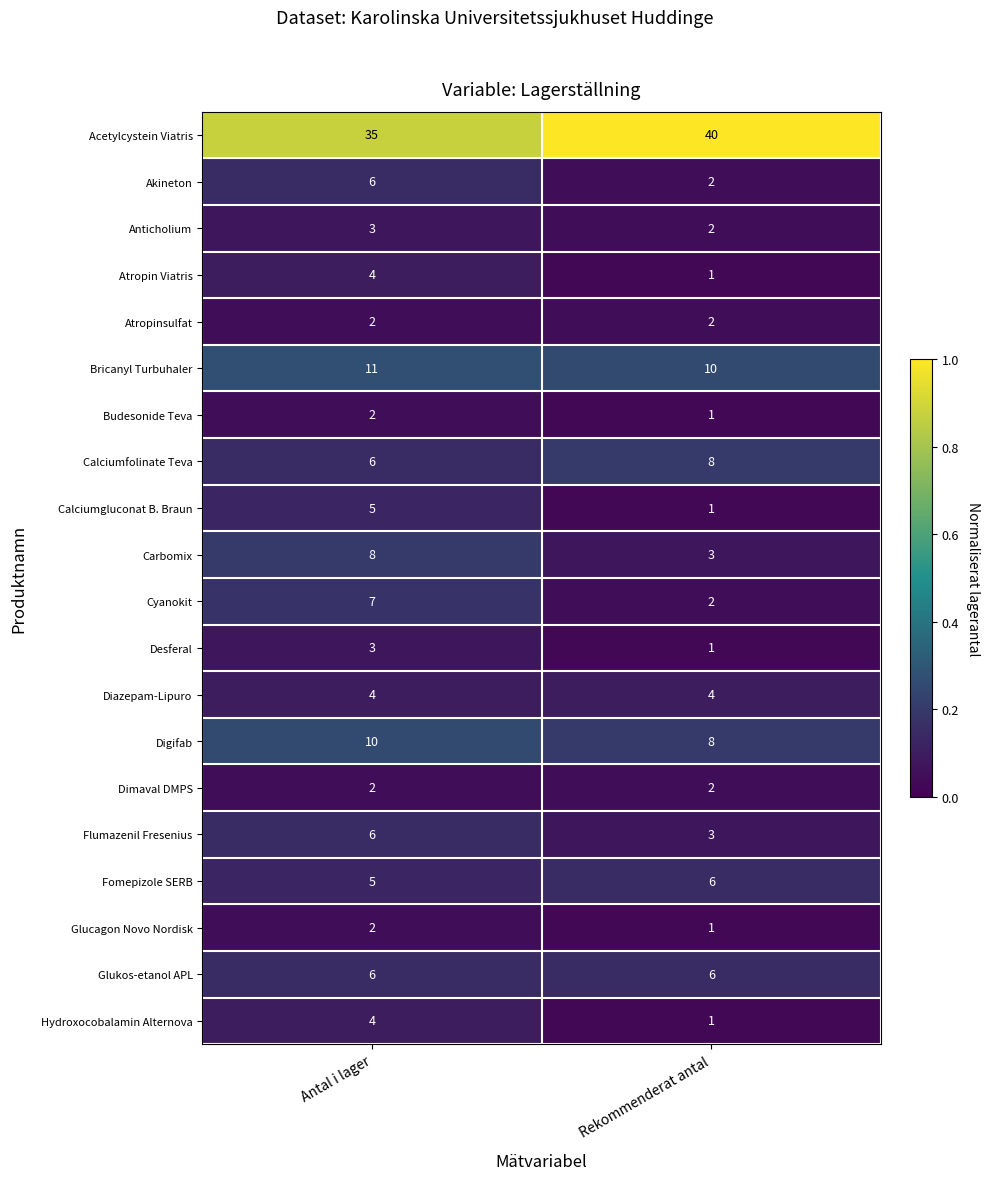

What is the difference between the highest and lowest values at Rekommenderat antal?

39